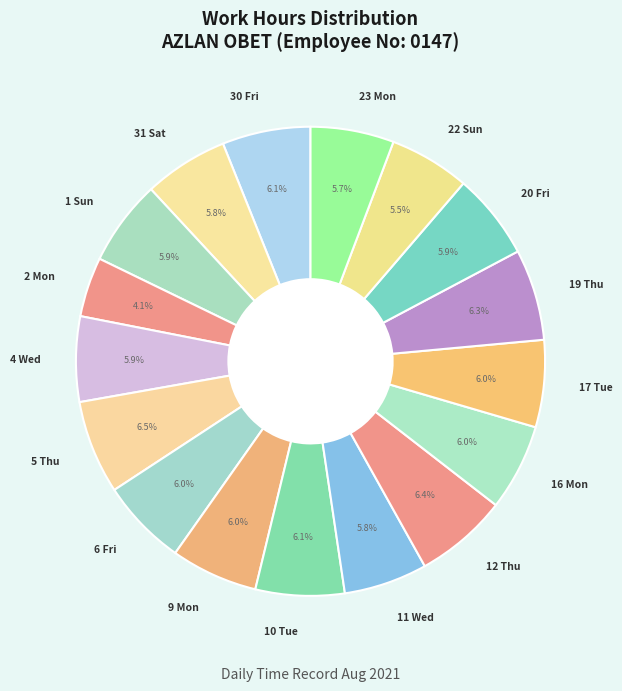

Combined, do 31 Sat and 17 Tue account for over 50%?

No